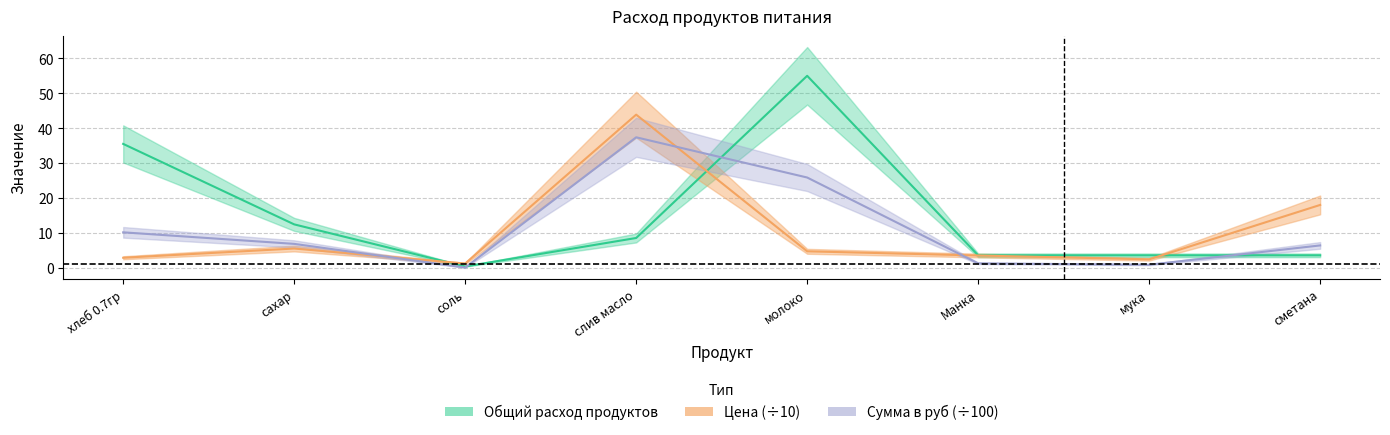

What is the difference between the highest and lowest values at хлеб 0.7гр?

32.6